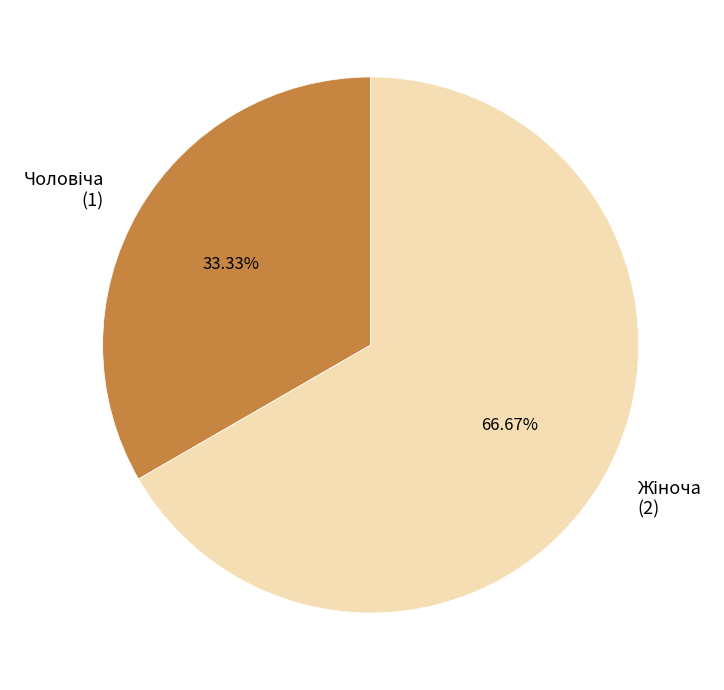

Is there any slice that represents more than half of the pie?

Yes